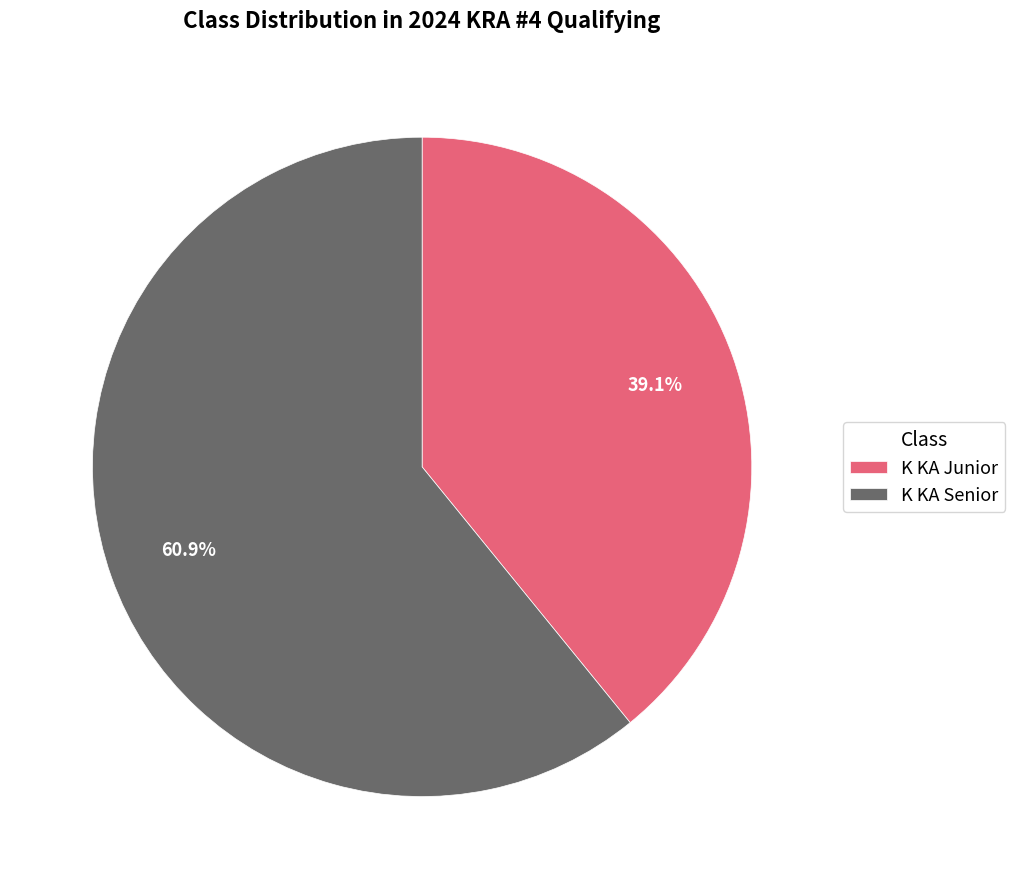

Is there a majority slice in this chart?

Yes